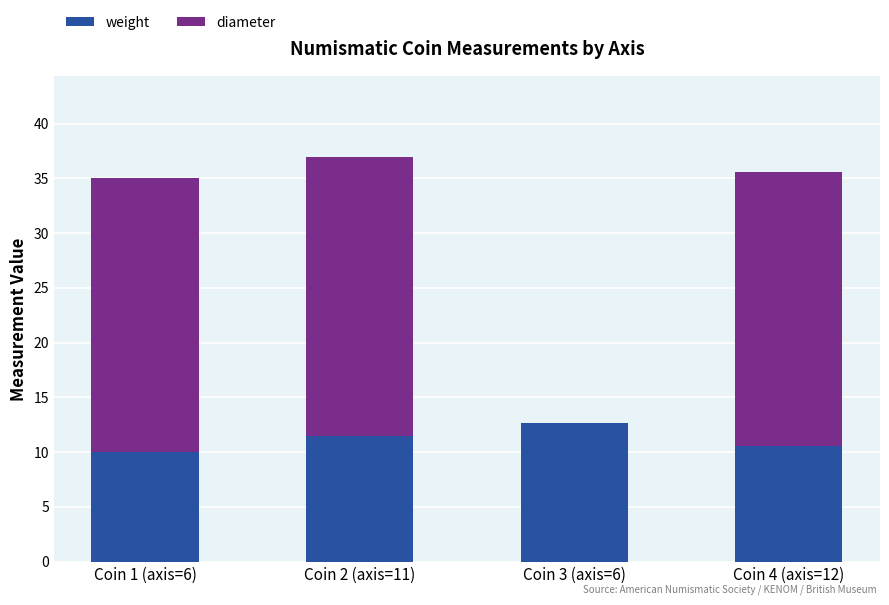

What is the total value across all series at Coin 1 (axis=6)?

35.0